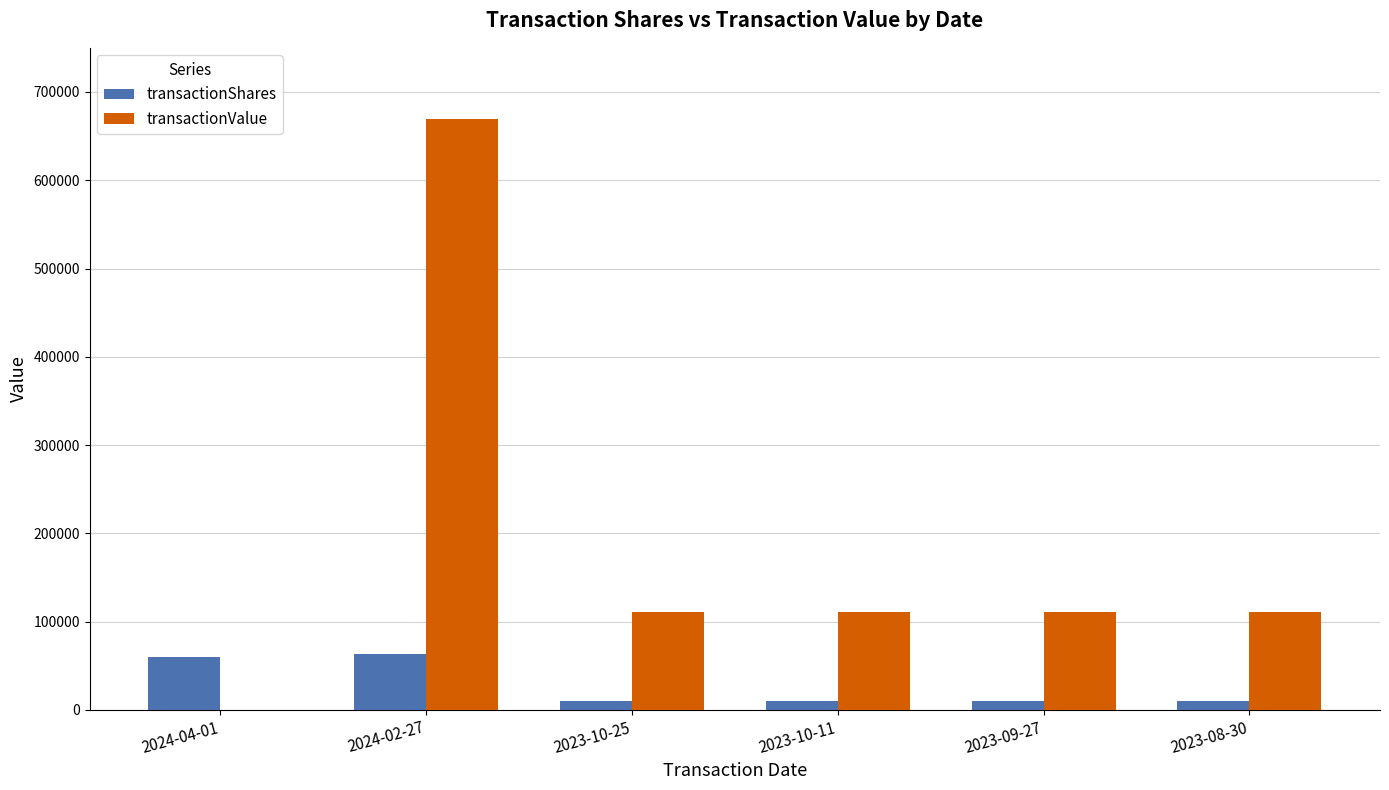

Reading left to right, what are all the values shown in this chart?

transactionShares: 2024-04-01=59724	2024-02-27=63047	2023-10-25=10425	2023-10-11=10425	2023-09-27=10425	2023-08-30=10425
transactionValue: 2024-04-01=0	2024-02-27=669559	2023-10-25=110714	2023-10-11=110714	2023-09-27=110714	2023-08-30=110714